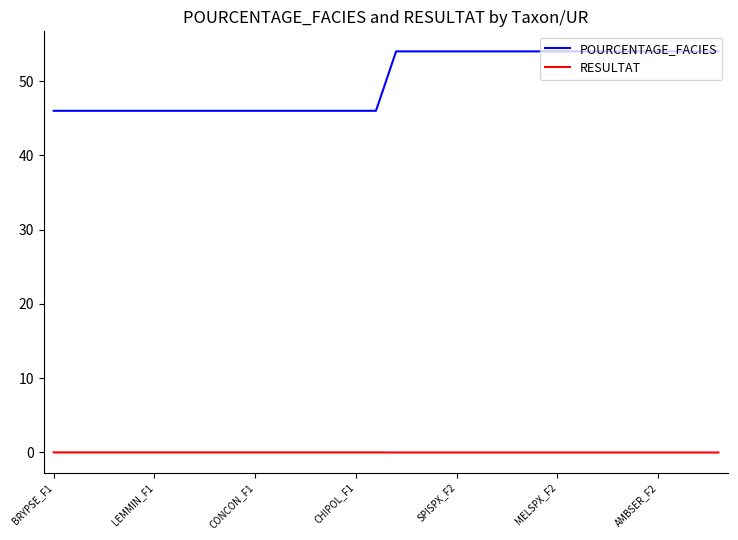

Which series has the largest total across all categories?

POURCENTAGE_FACIES